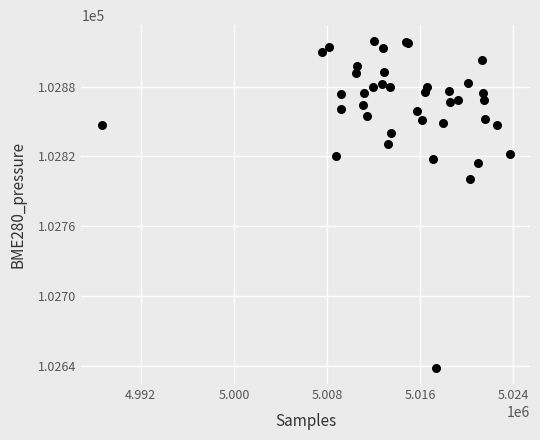

What Y value in the scatter plot is closest to 102778?

102800.2